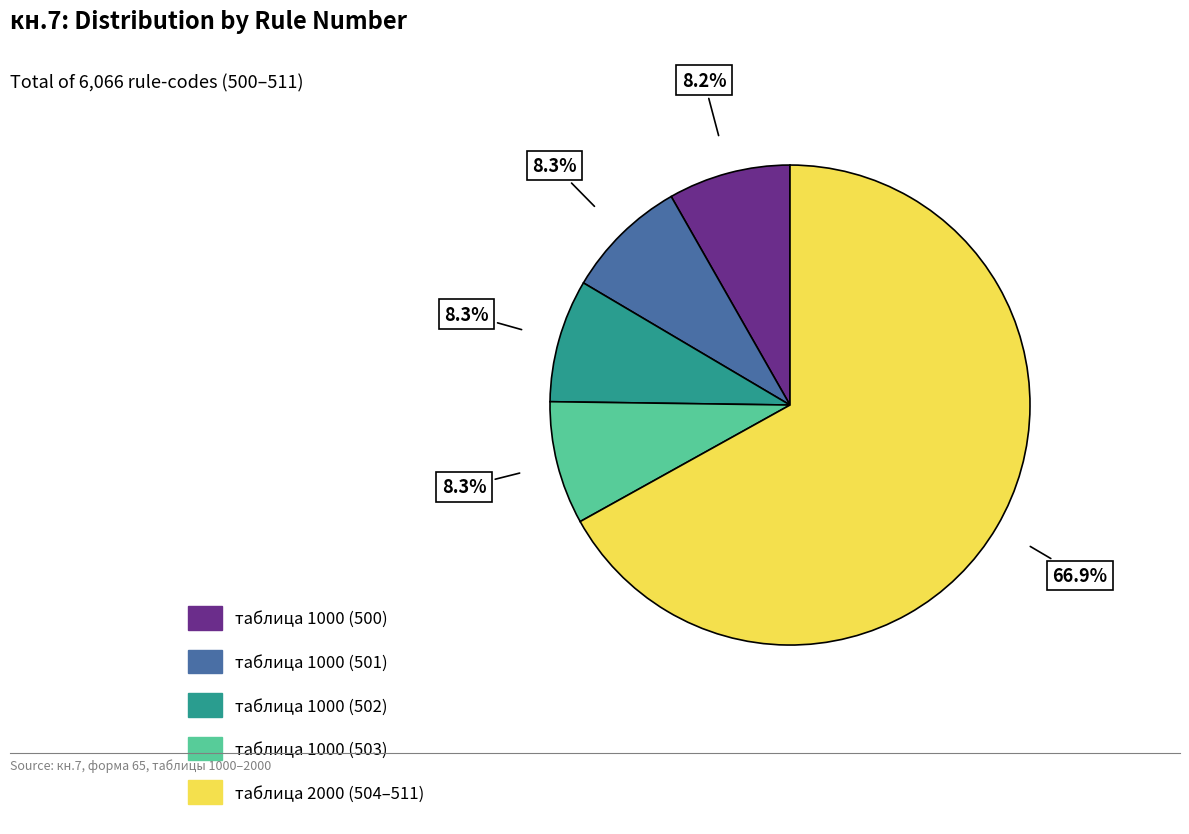

Is there a majority slice in this chart?

Yes